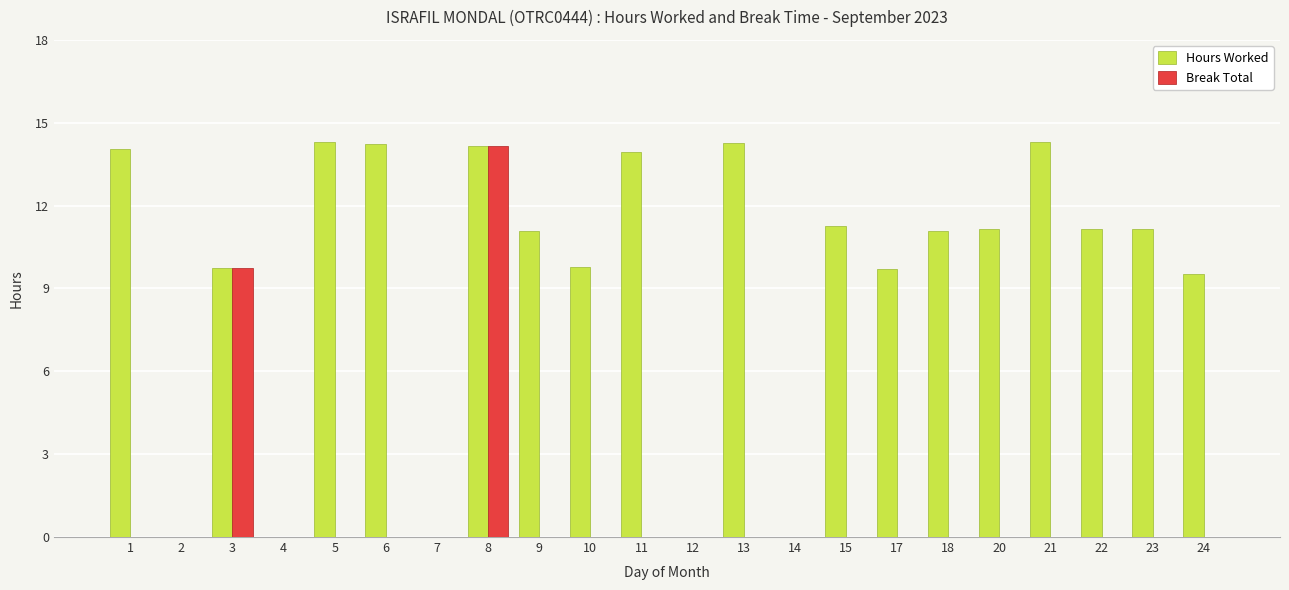

How many data points does each series have?

22